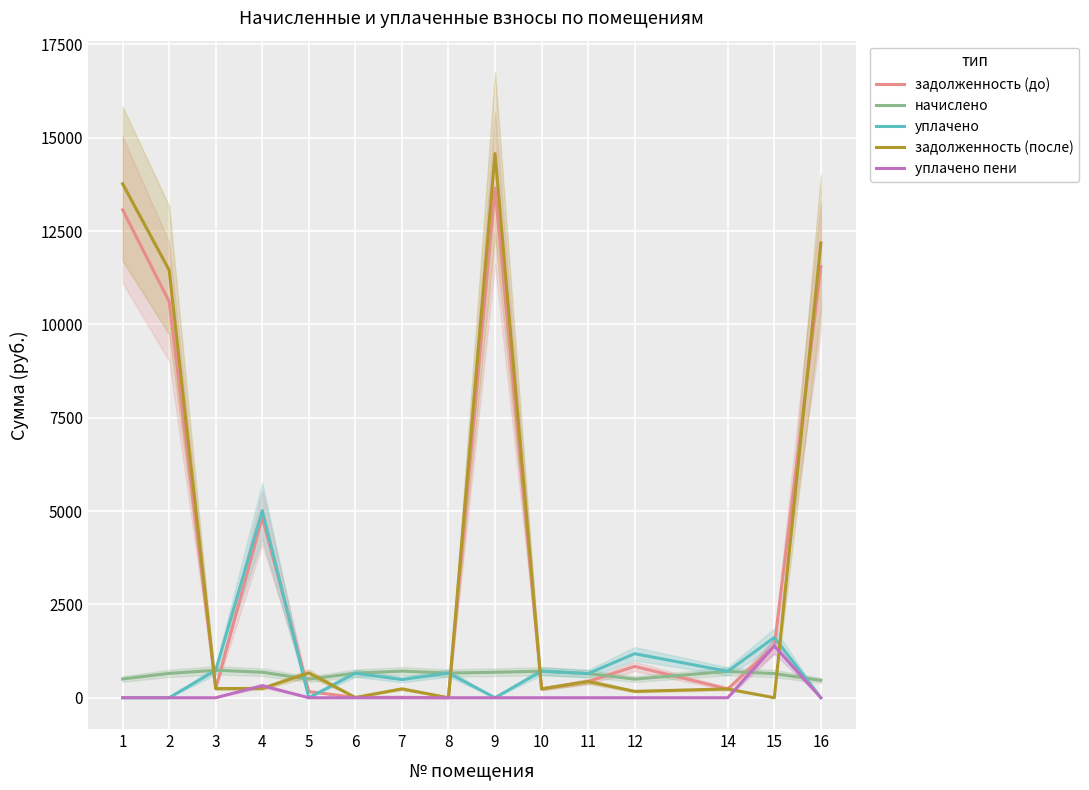

What is the difference between the highest and lowest values at 8?

661.0